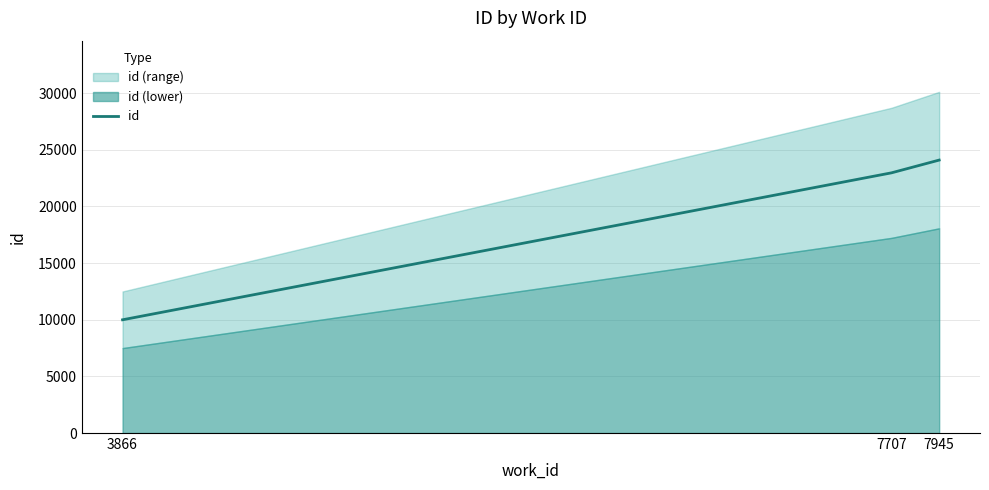

Rank the categories by value from lowest to highest.

3866, 7707, 7945